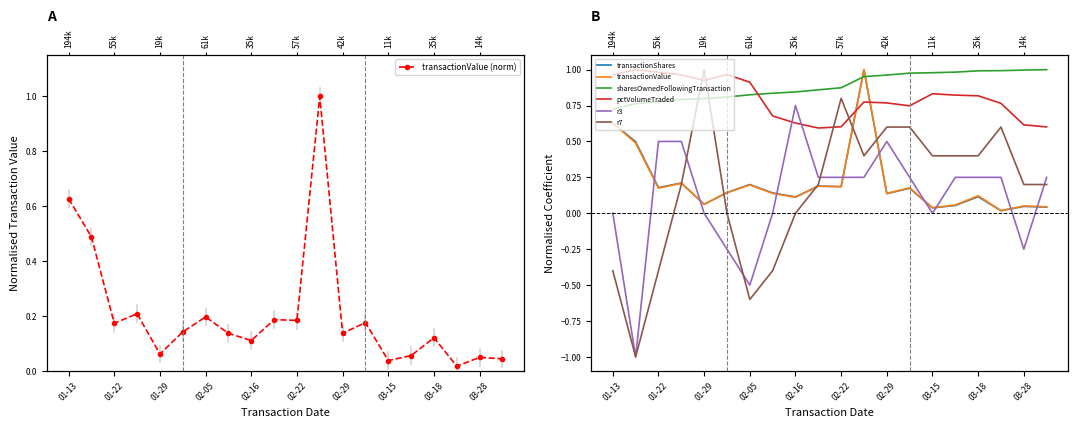

Rank the series at 02-05 from lowest to highest value.

r7, r3, transactionValue, transactionShares, sharesOwnedFollowingTransaction, pctVolumeTraded